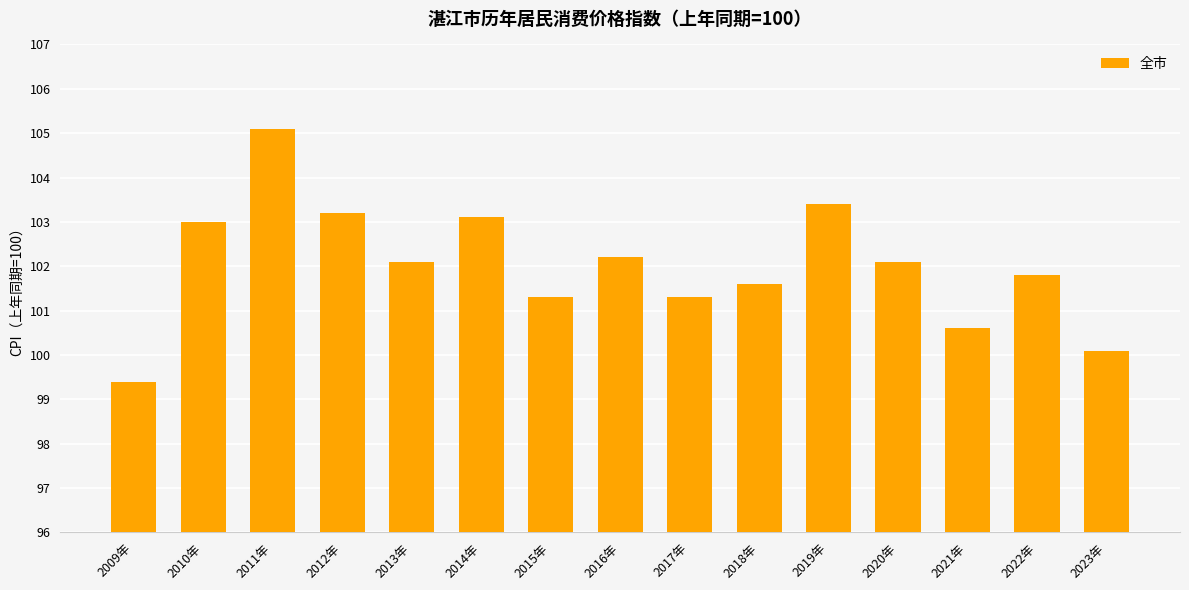

What is the change in value from 2017年 to 2020年?

+0.8